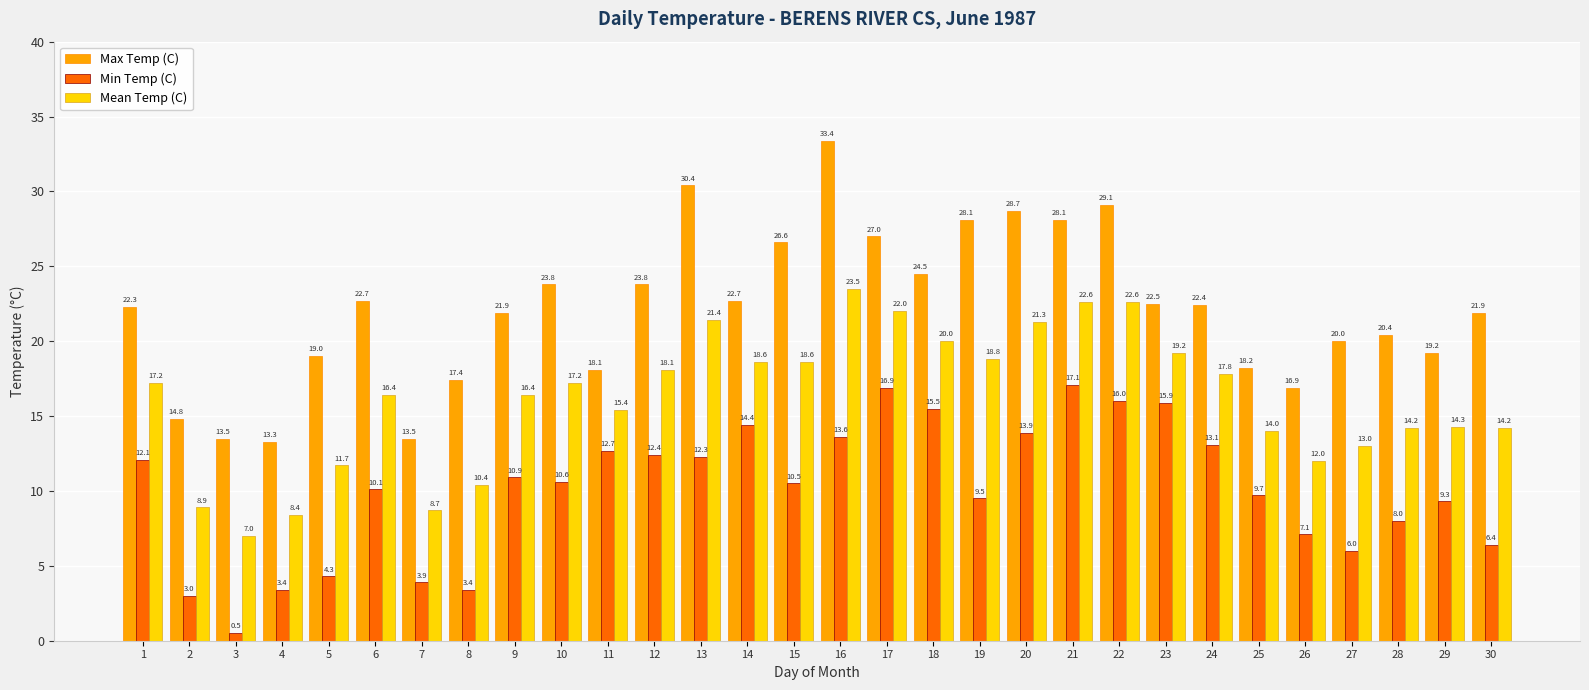

What is the value of the Min Temp (C) bar at the 16th from the left?

13.6